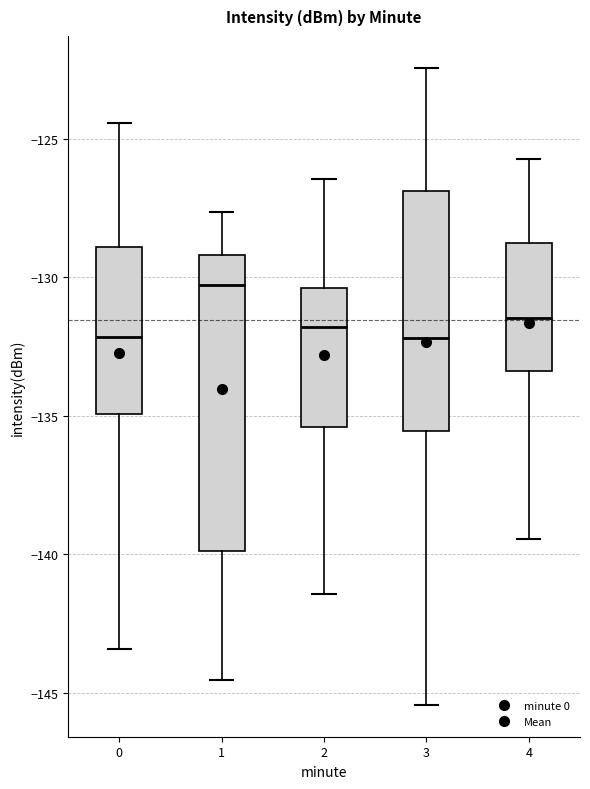

Where does the lower whisker of the box at x = 2 end on the y-axis? The values are not printed on the chart, so give them approximately, as read against the axis.

-141.5